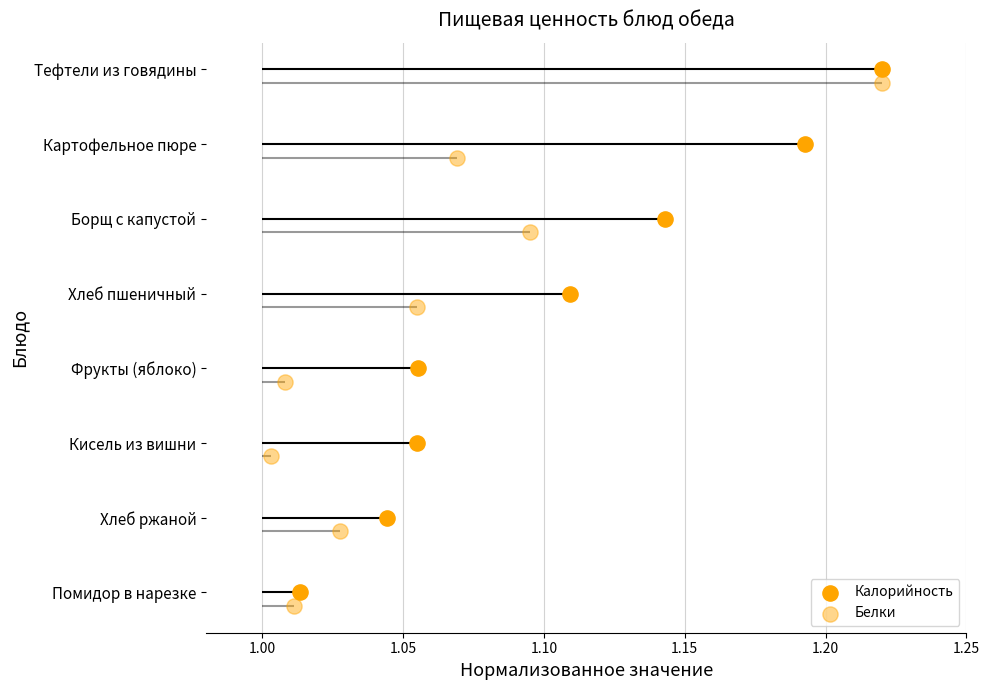

Which series reaches the minimum Y coordinate?

Белки